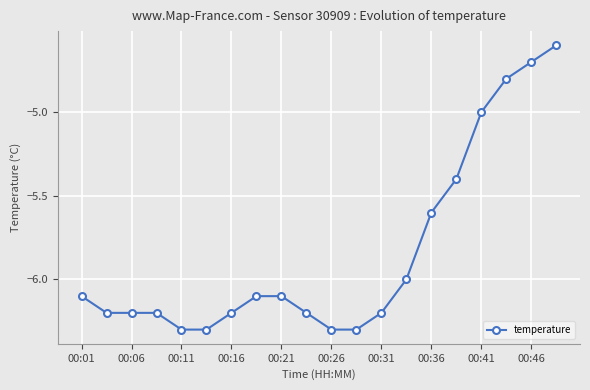

What is the minimum value shown in the chart?

-6.3